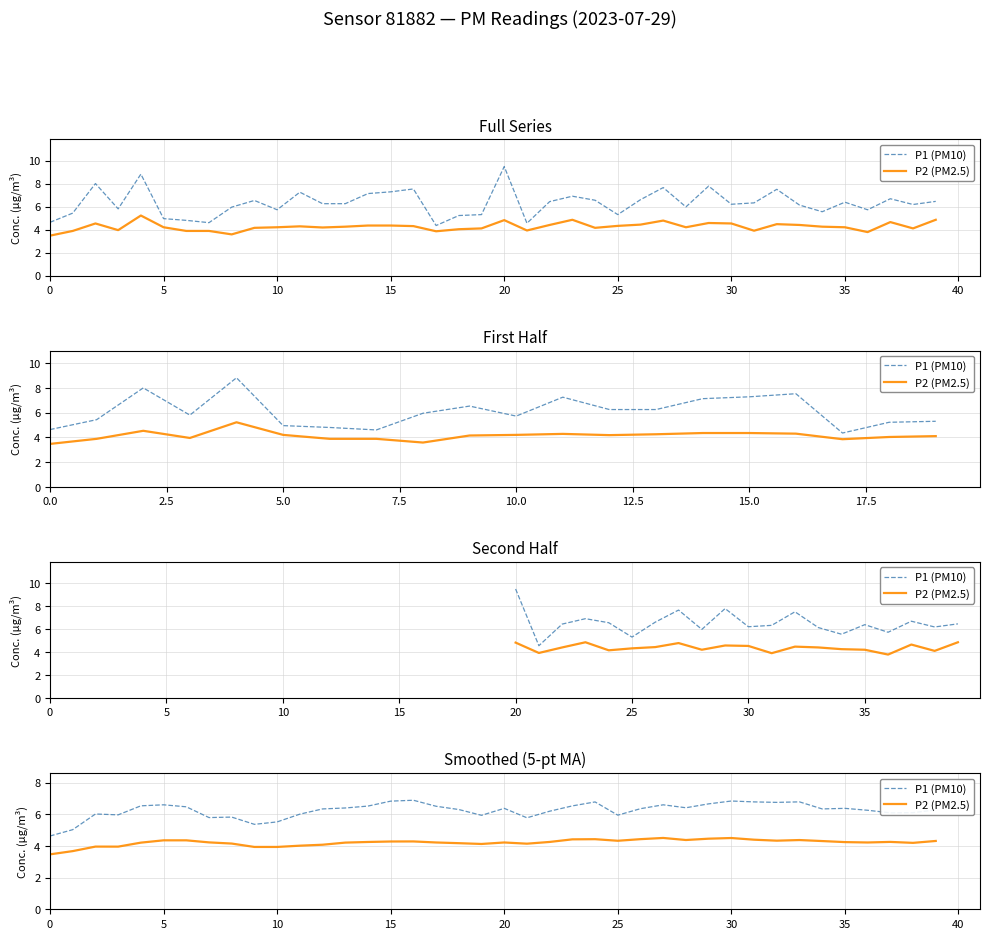

Is it true that P1 (PM10) equals 3.0 at 20?

False